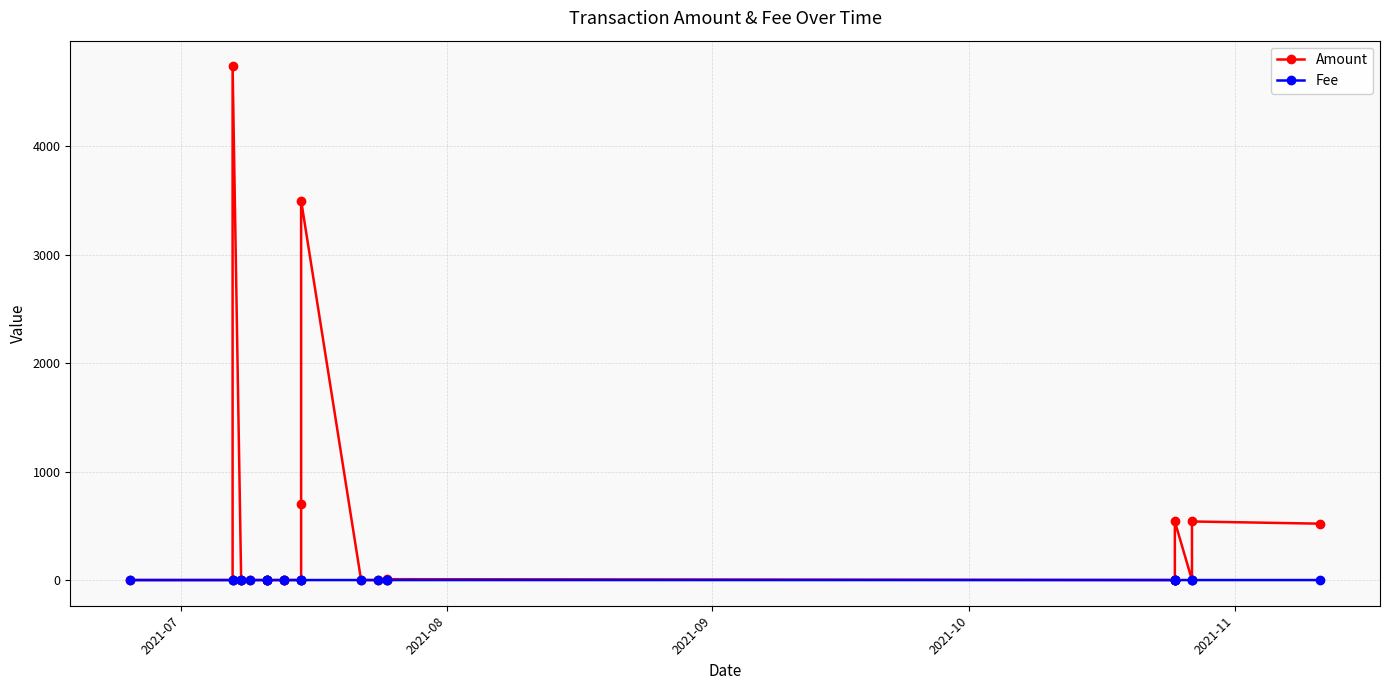

True or false: Amount and Fee intersect in this chart.

True